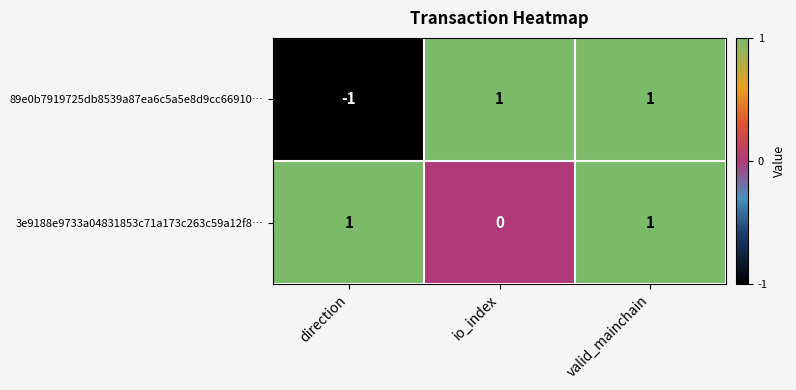

Which series has the largest range (max minus min)?

89e0b7919725db8539a87ea6c5a5e8d9cc66910…